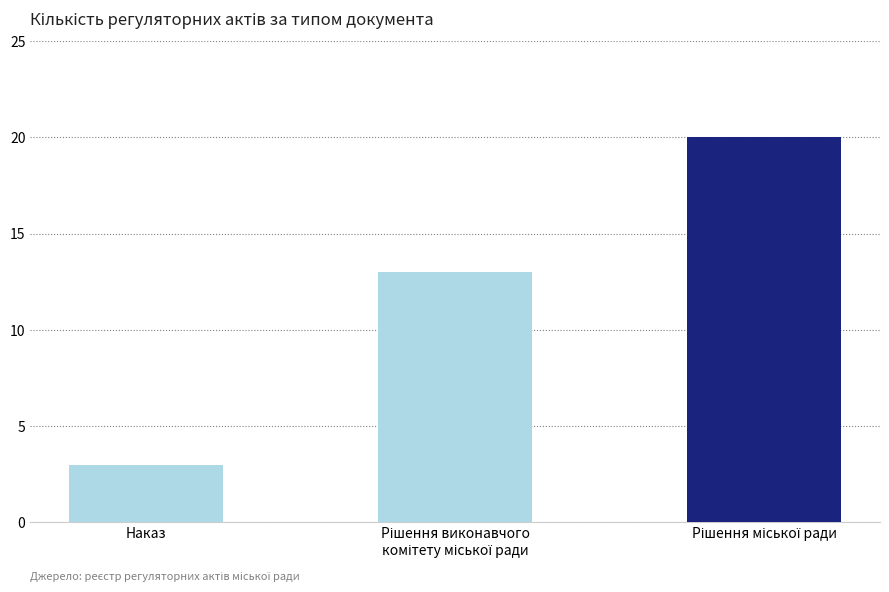

What is the sum of all values?

36